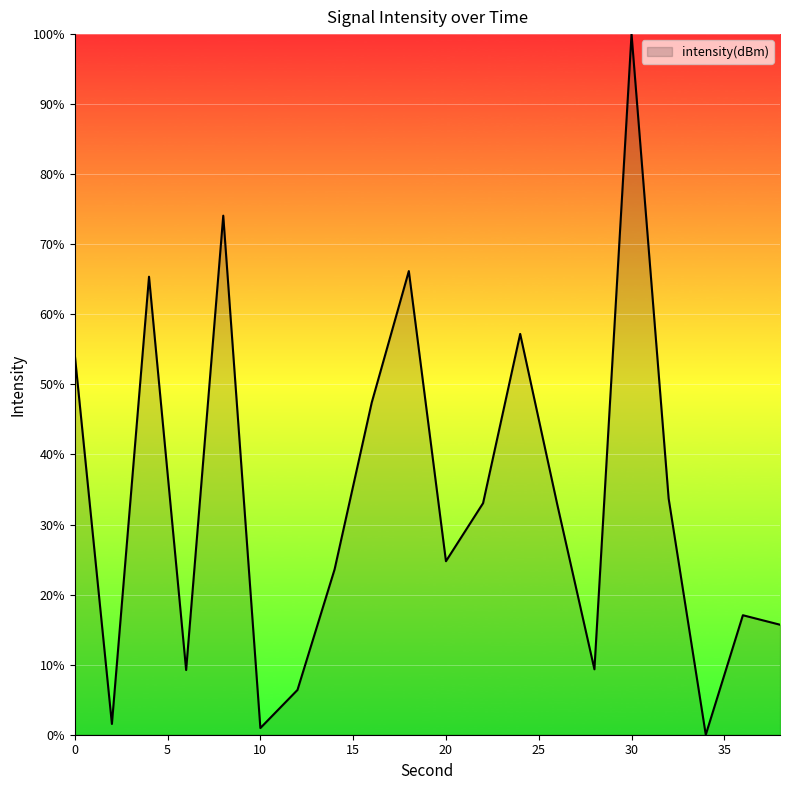

How many lines are shown in the chart?

1